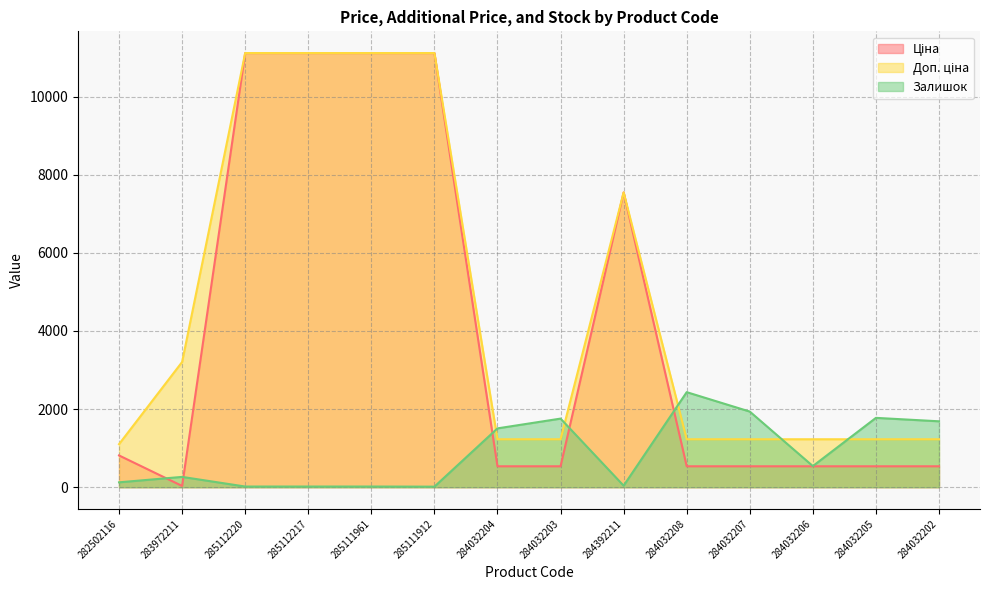

Reading right to left, transcribe all the data shown in this chart.

Ціна: 535.4	535.4	535.4	535.4	535.4	7545.9	535.4	535.4	11113.6	11113.6	11113.6	11113.6	32.0	813.0
Доп. ціна: 1227.2	1227.2	1227.2	1227.2	1227.2	7545.9	1227.2	1227.2	11113.6	11113.6	11113.6	11113.6	3205.0	1101.8
Залишок: 1687.0	1775.0	541.0	1936.0	2433.0	39.0	1756.0	1506.0	14.0	17.0	17.0	17.0	264.0	125.0